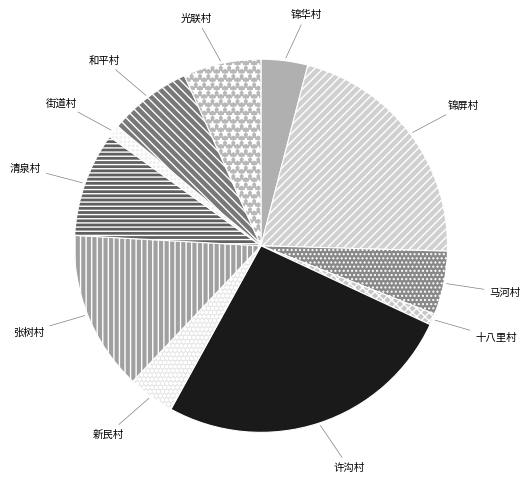

Between 和平村 and 新民村, which is larger?

和平村